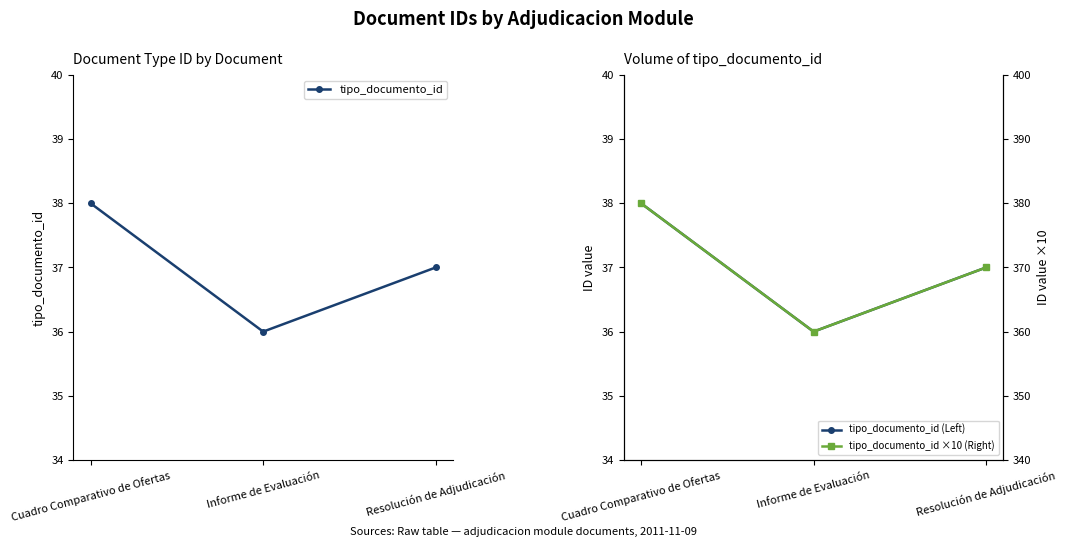

Reading left to right, transcribe all the data shown in this chart.

tipo_documento_id: Cuadro Comparativo de Ofertas=38	Informe de Evaluación=36	Resolución de Adjudicación=37
tipo_documento_id (Left): Cuadro Comparativo de Ofertas=38	Informe de Evaluación=36	Resolución de Adjudicación=37
tipo_documento_id ×10 (Right): Cuadro Comparativo de Ofertas=380	Informe de Evaluación=360	Resolución de Adjudicación=370